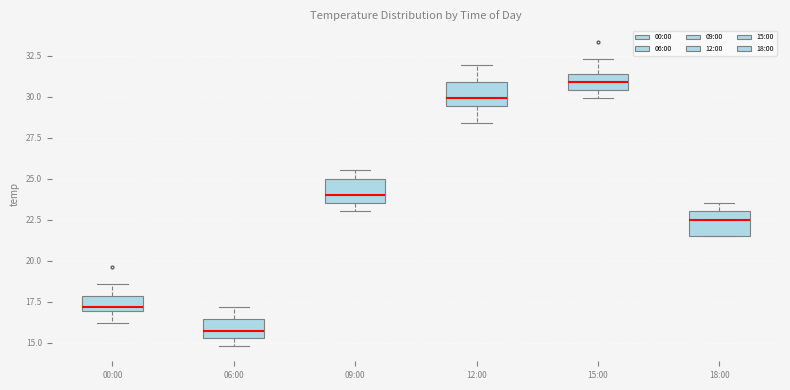

Reading left to right, transcribe this box plot: for each box, give where its median line is, the range the box spans, and where its two whiskers end, as read against the y-axis. The values are not printed on the chart, so give them approximately, as read against the axis.

00:00: median 17.0 (just above the box's lower edge), box 17.0 to 18.0, whiskers 16.0 to 18.5
06:00: median 15.5 (just above the box's lower edge), box 15.5 to 16.5, whiskers 15.0 to 17.0
09:00: median 24.0, box 23.5 to 25.0, whiskers 23.0 to 25.5
12:00: median 30.0, box 29.5 to 31.0, whiskers 28.5 to 32.0
15:00: median 31.0, box 30.5 to 31.5, whiskers 30.0 to 32.5
18:00: median 22.5, box 21.5 to 23.0, whiskers 21.5 to 23.5